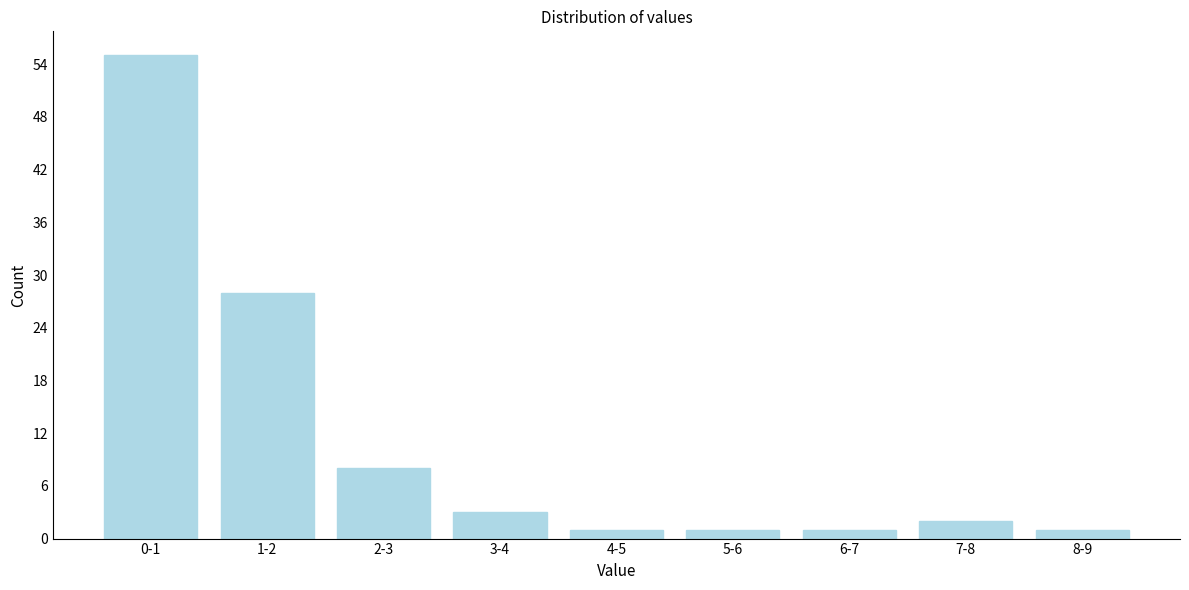

Reading left to right, what are all the values shown in this chart?

55	28	8	3	1	1	1	2	1